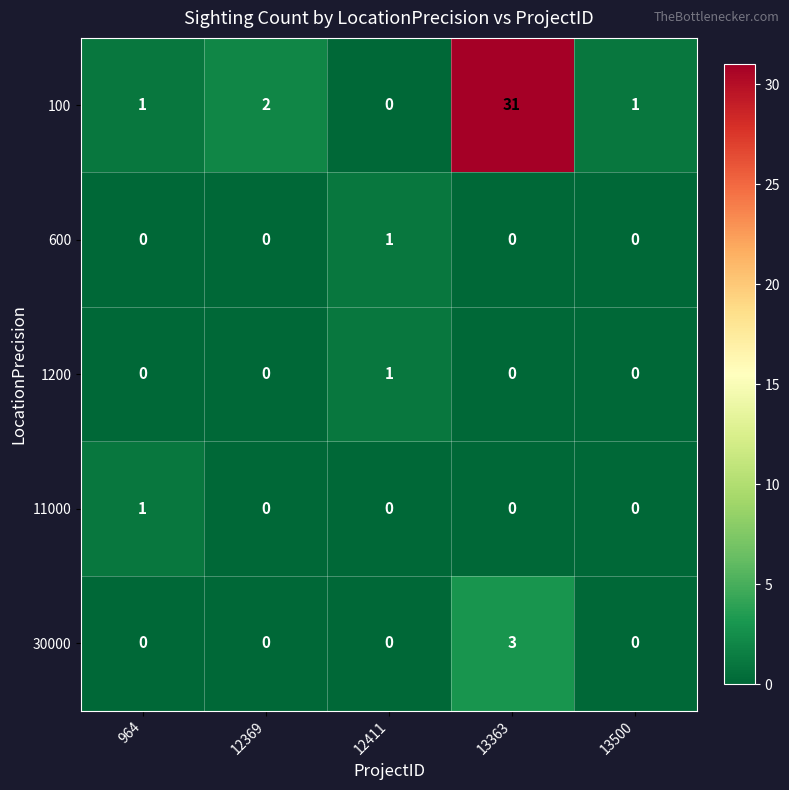

Which series has the largest range (max minus min)?

100